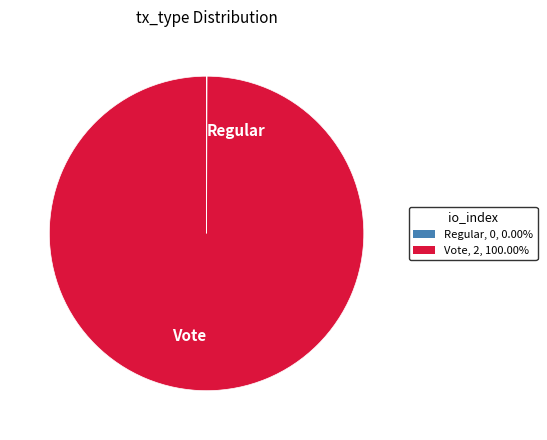

Does any single category account for the majority?

Yes